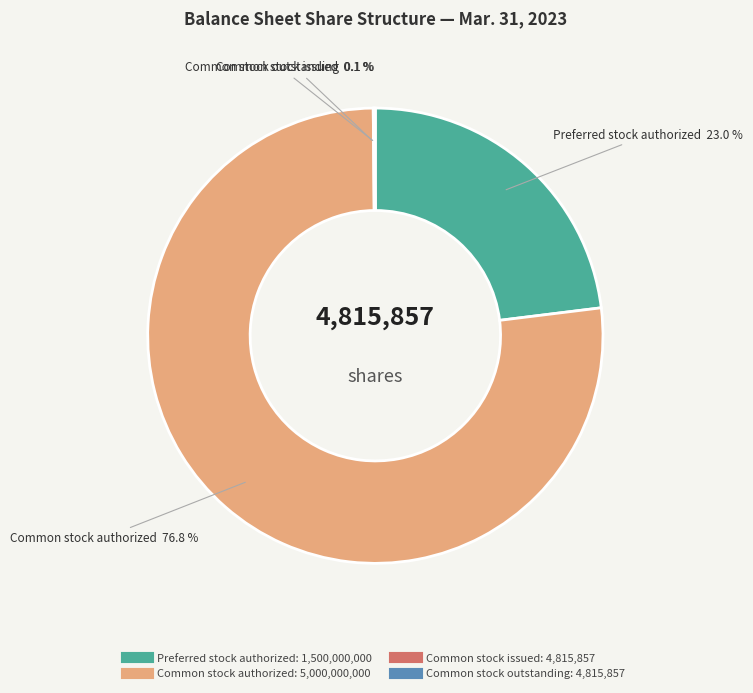

What percentage is NOT represented by Preferred stock authorized?

77.0%